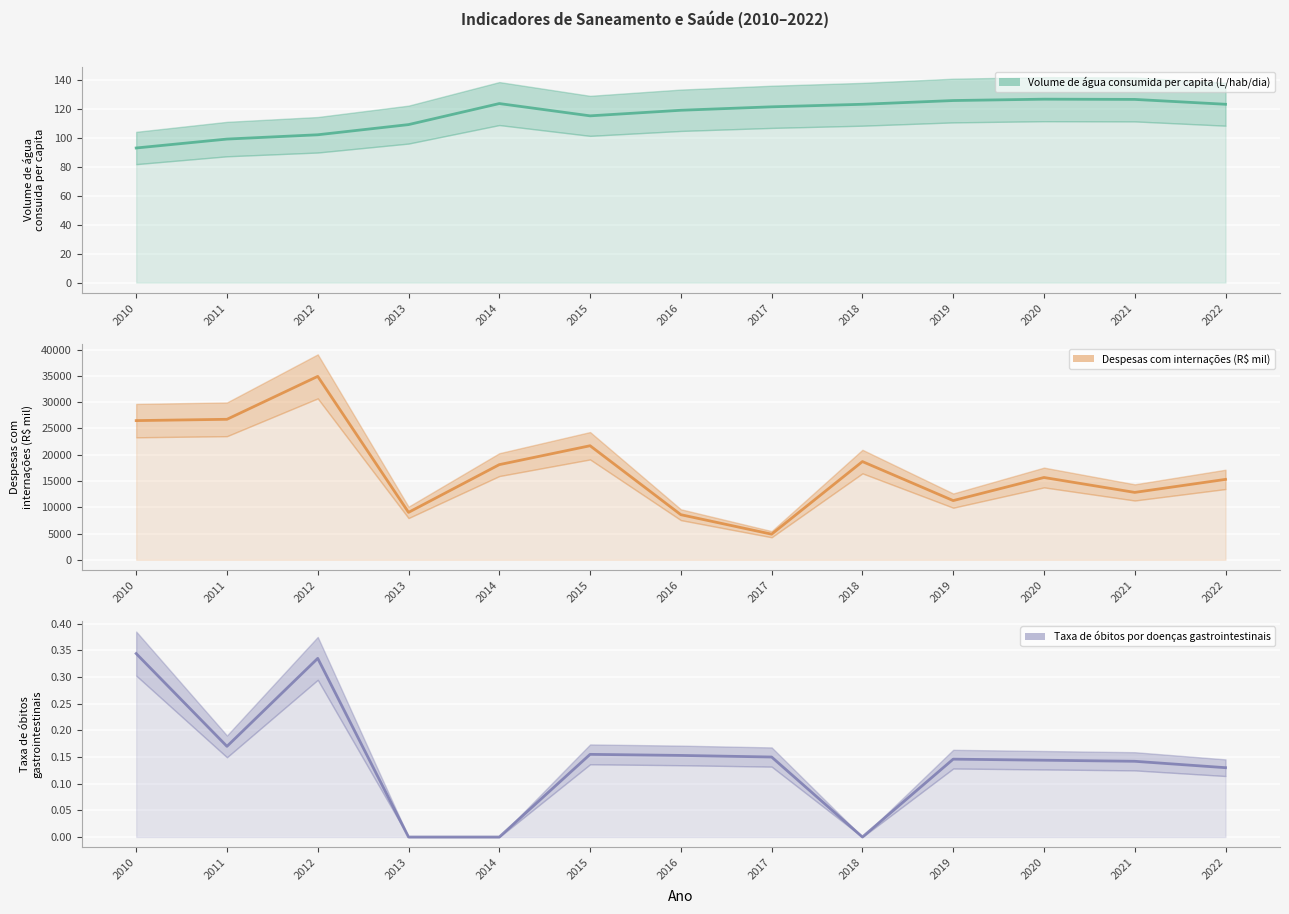

True or false: Despesas com internações (R$ mil) and Taxa de óbitos por doenças gastrointestinais cross at least once.

False